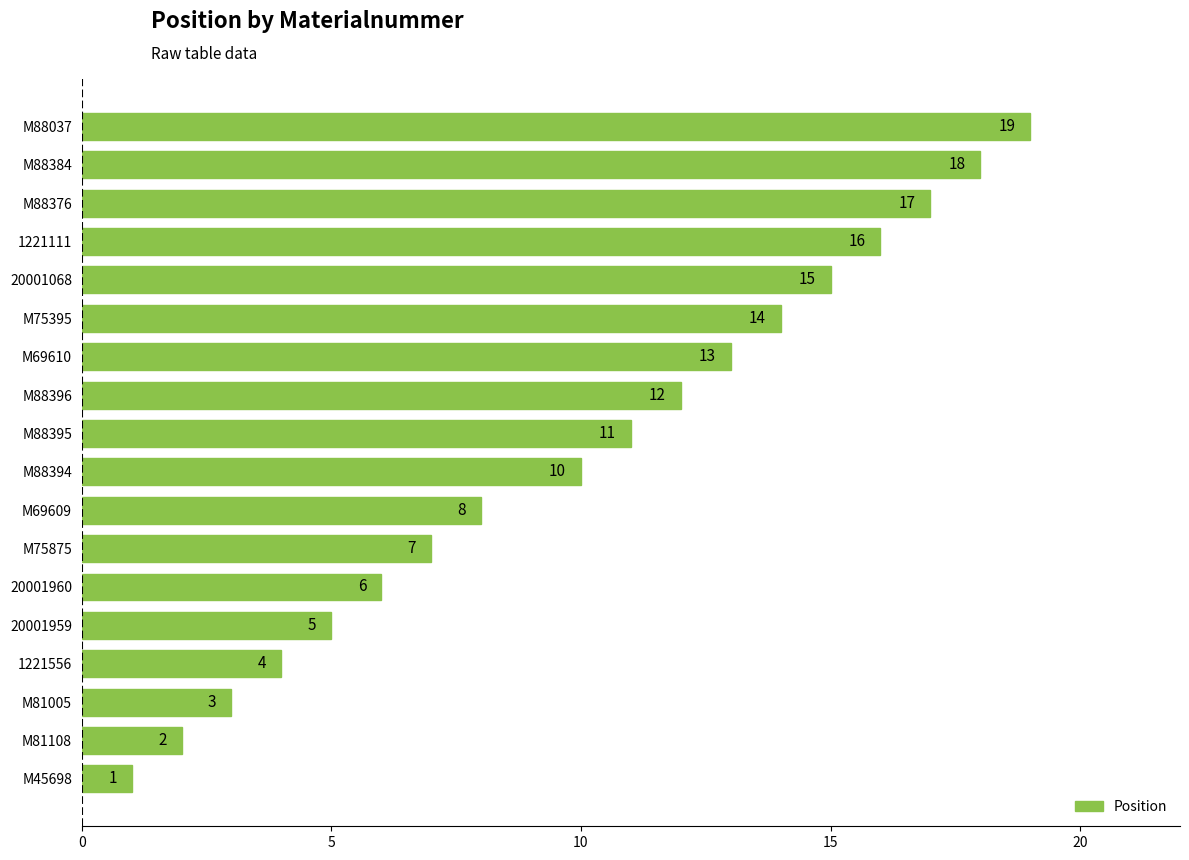

The chart shows a value of 8 at M69609. True or false?

True